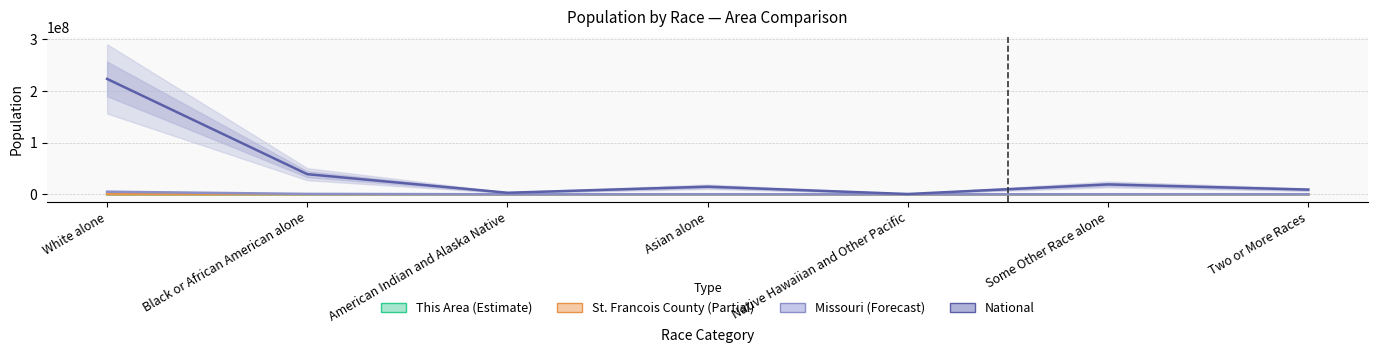

Reading left to right, what are all the values shown in this chart?

This Area: 3284	20	14	6	0	6	42
St. Francois County: 61180	2775	246	244	32	126	756
Missouri: 4958770	693391	27376	98083	6261	80457	124589
National: 223553265	38929319	2932248	14674252	540013	19107368	9009073